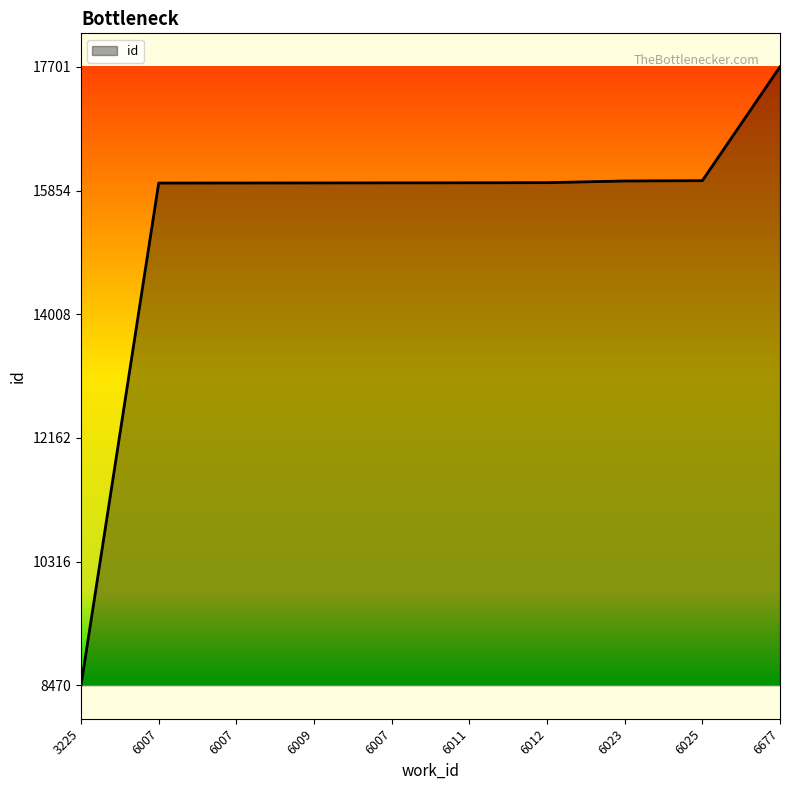

Does the chart have visible grid lines?

No